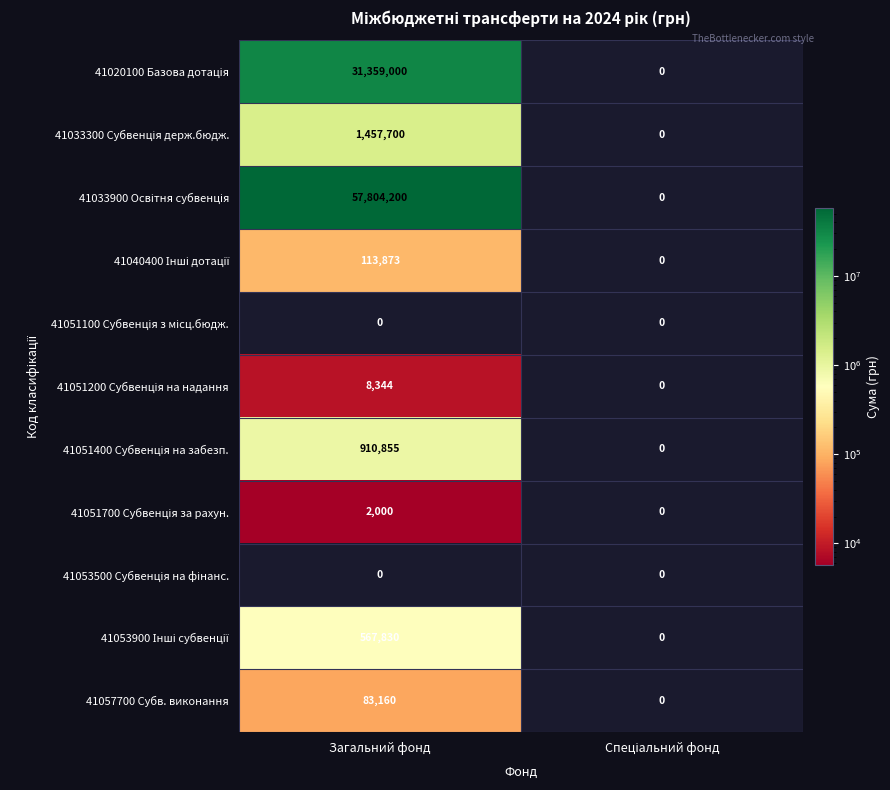

At which category is the sum across all series the highest?

Загальний фонд